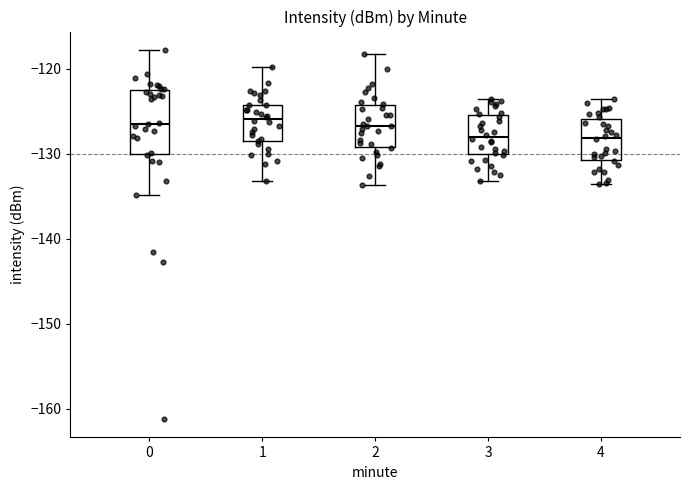

Reading left to right, transcribe this box plot: for each box, give where its median line is, the range the box spans, and where its two whiskers end, as read against the y-axis. The values are not printed on the chart, so give them approximately, as read against the axis.

0: median -126, box -130 to -123, whiskers -135 to -118
1: median -126, box -128 to -124, whiskers -133 to -120
2: median -127, box -129 to -124, whiskers -134 to -118
3: median -128, box -130 to -125, whiskers -133 to -124
4: median -128, box -131 to -126, whiskers -134 to -124